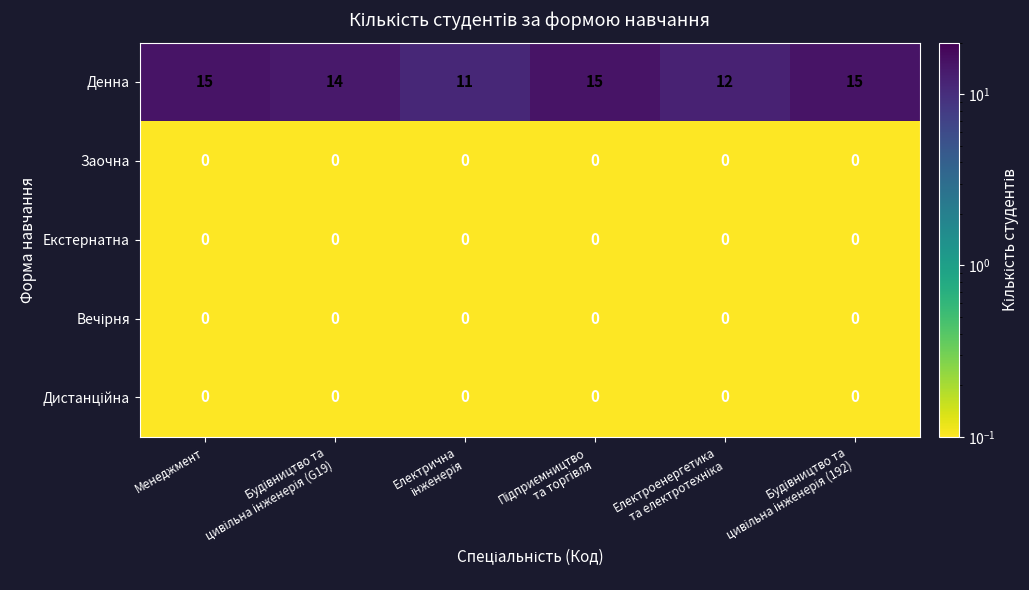

Which series has the largest total across all categories?

Денна